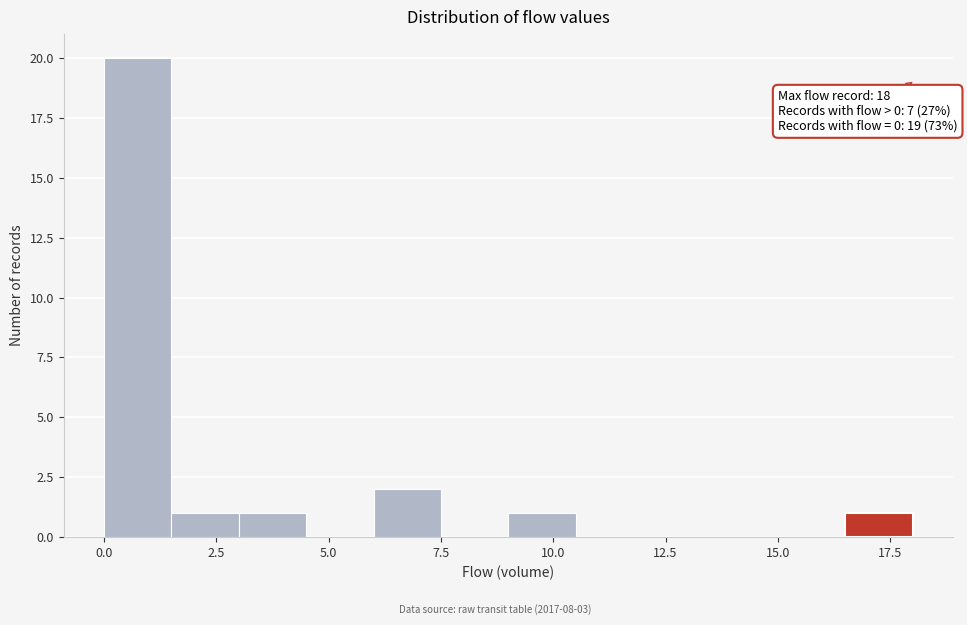

Around what value on the x-axis is the tallest bar? Give the approximate position of its centre, as read against the axis.

1.0